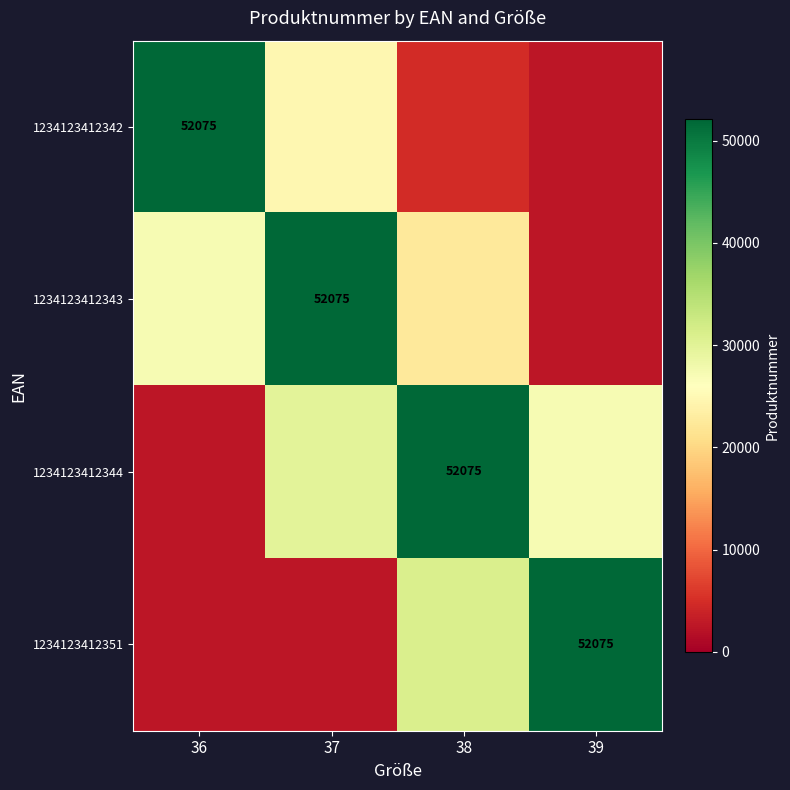

What is the sum of all 1234123412343 values?

104198.7